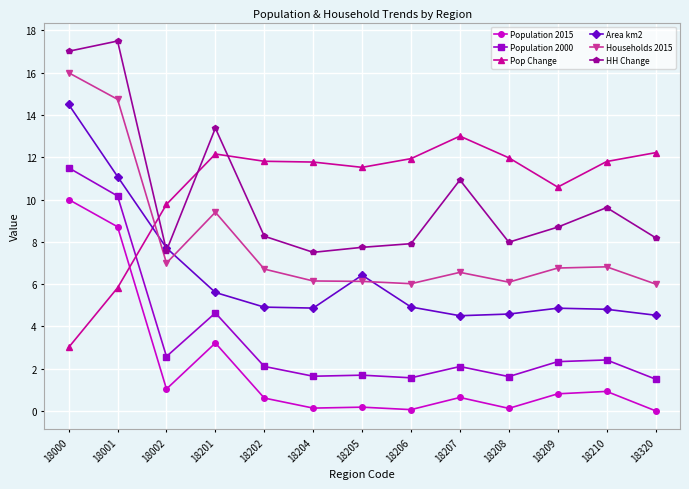

At which label is Households 2015 closest to 11?

18201